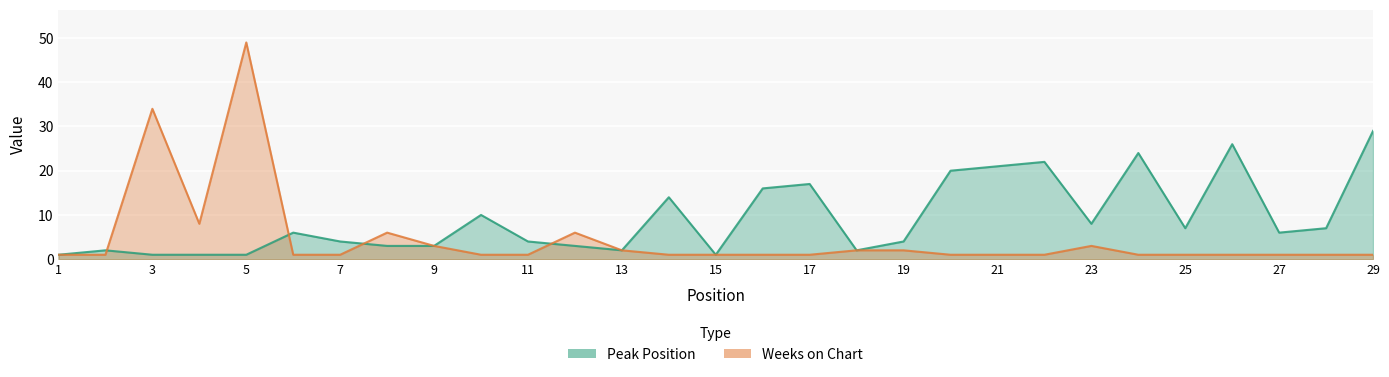

What is the highest value of the Peak Position series?

29